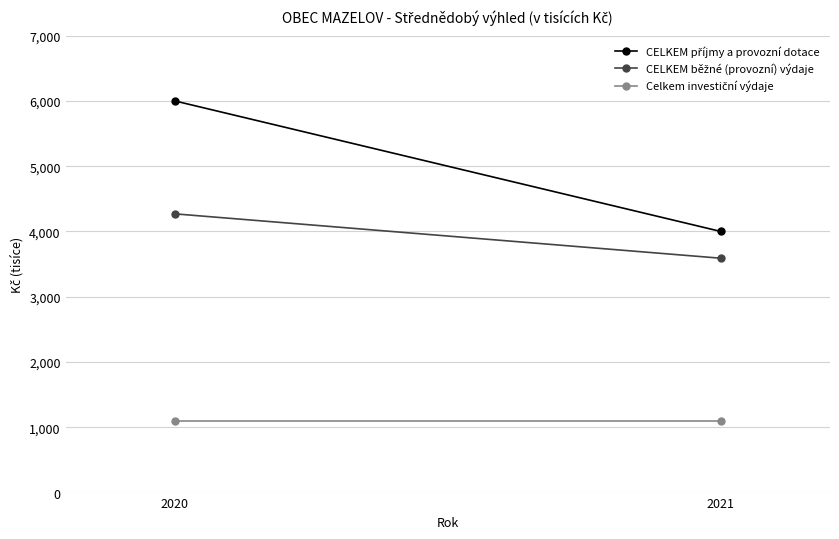

At which category is the sum across all series the highest?

2020